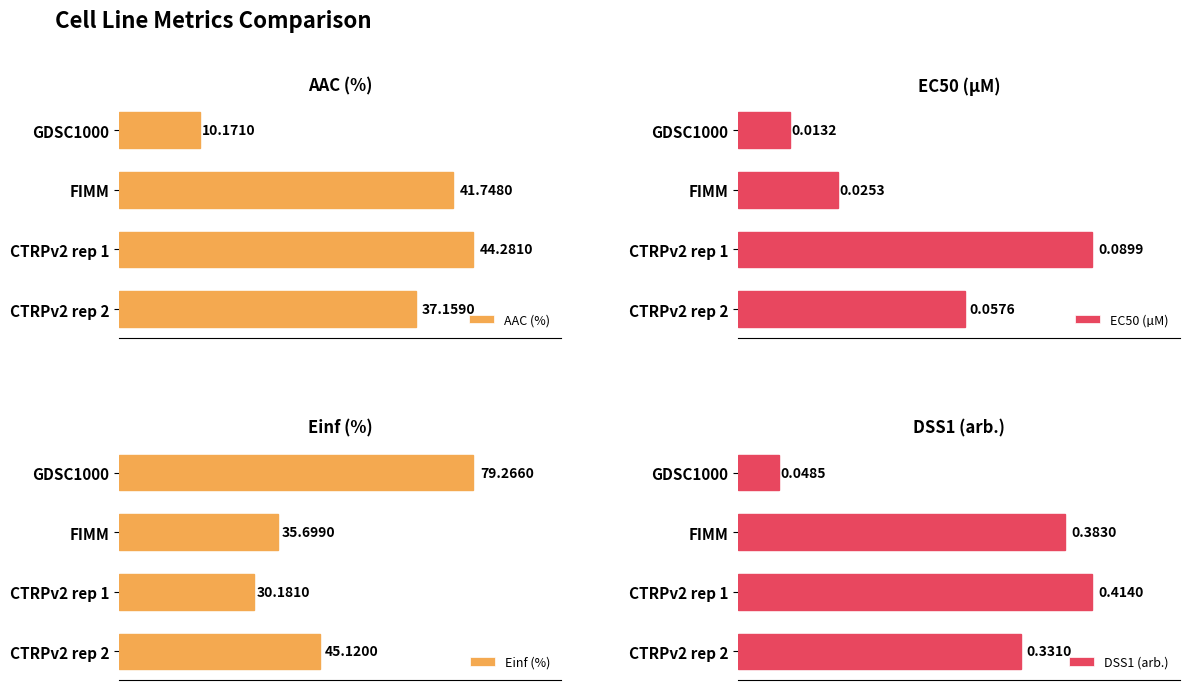

What is the difference between the second highest and second lowest values in the Einf (%) series?

9.4